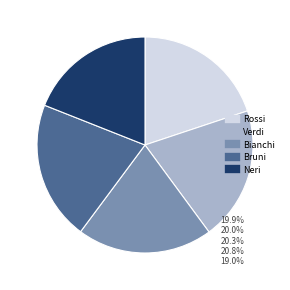

How many segments does this pie chart have?

5